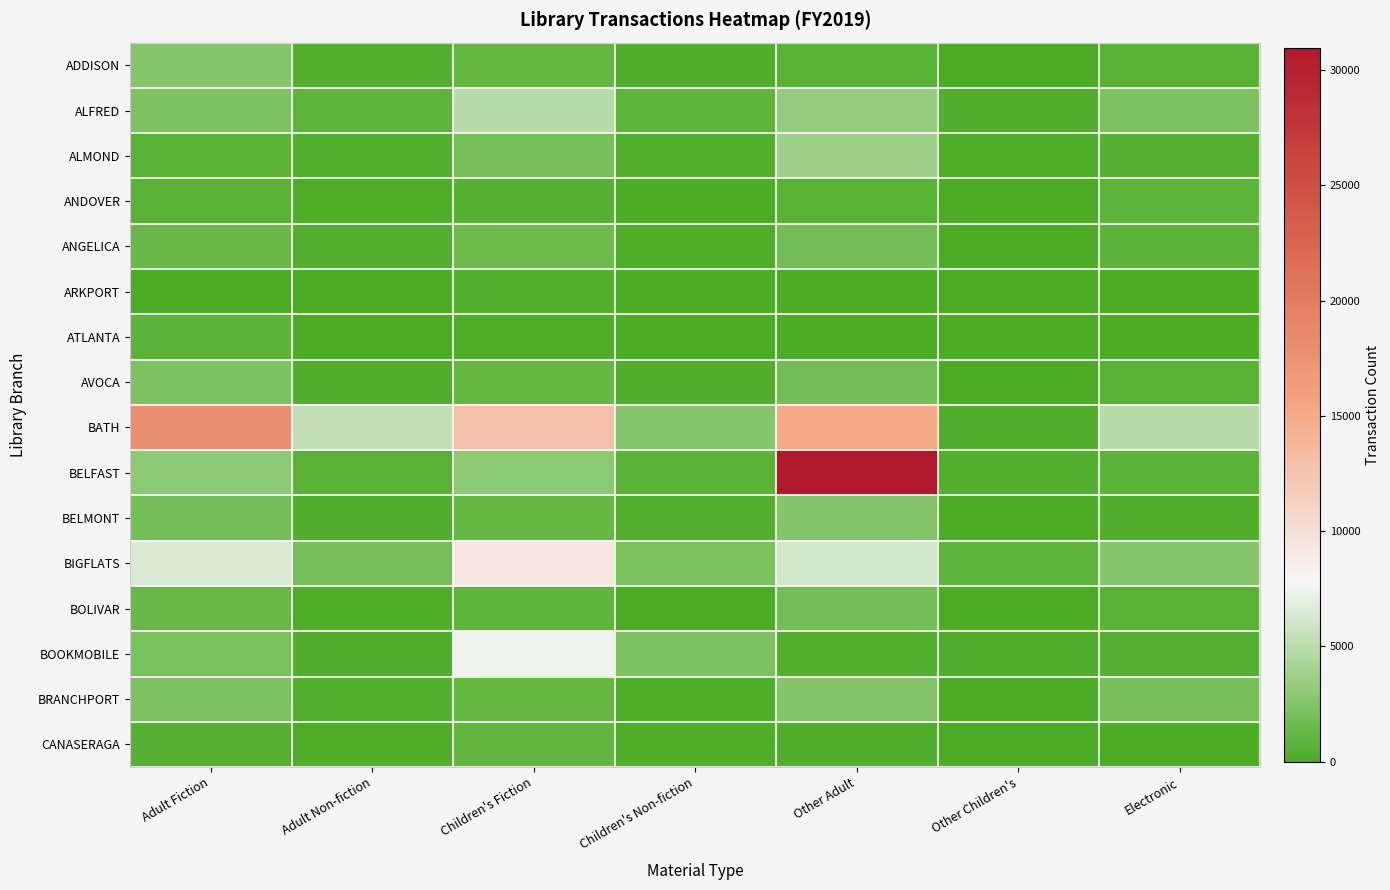

Which series has the widest spread of values?

BELFAST